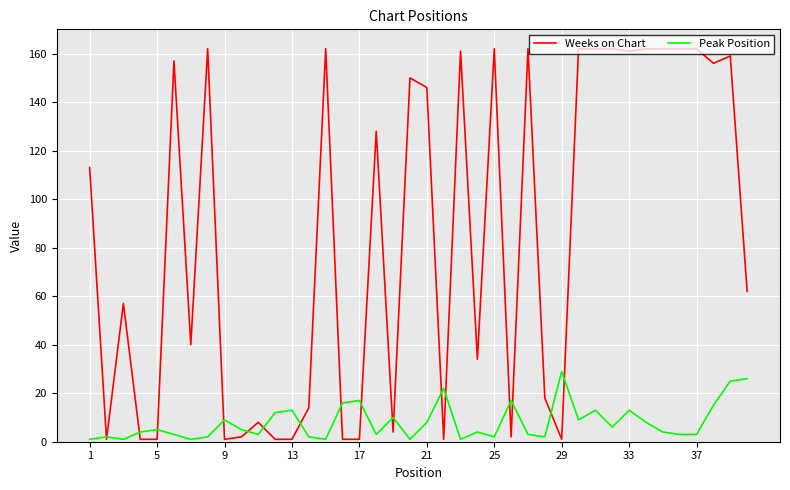

How many lines are shown in the chart?

2